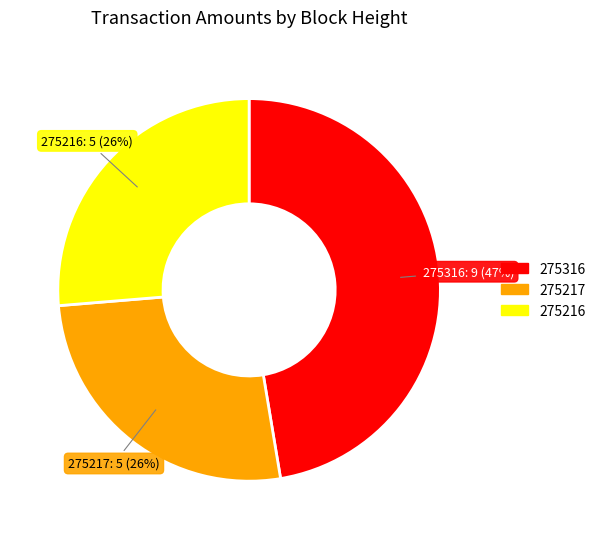

Is there a majority slice in this chart?

No